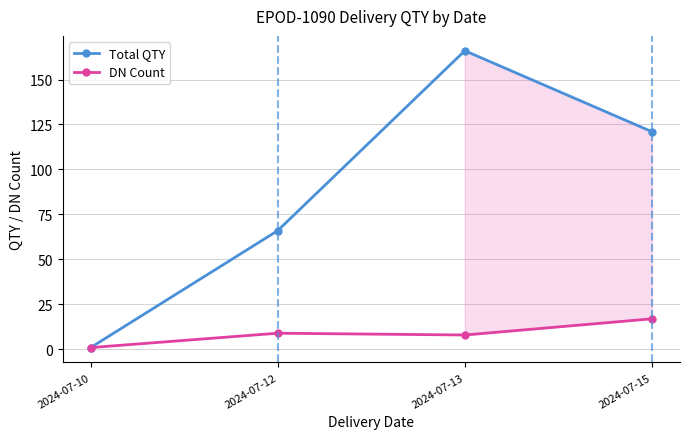

What is the difference between the highest and lowest values at 2024-07-12?

57